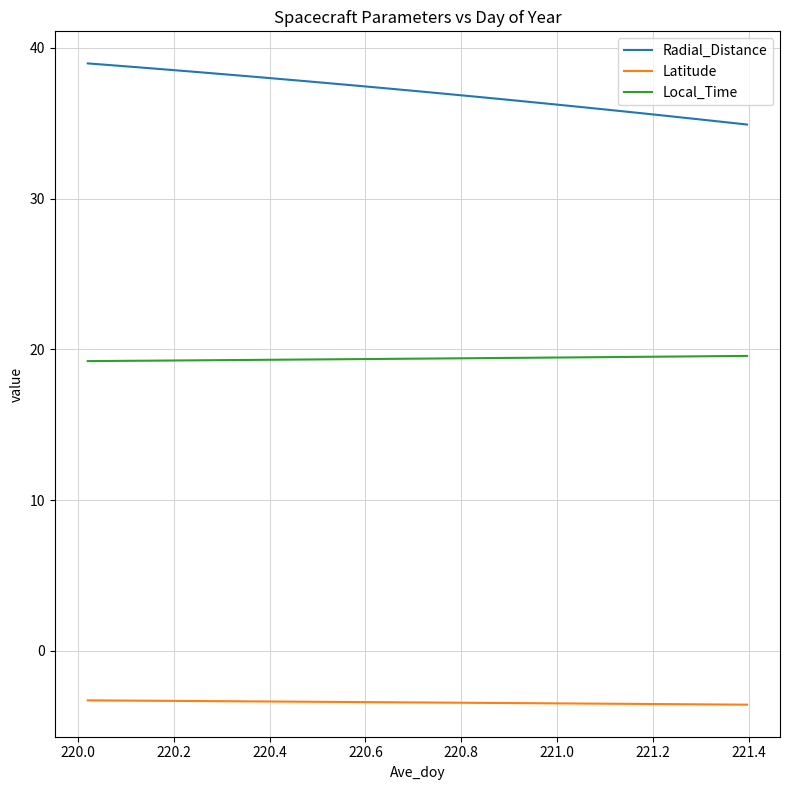

Does the chart have visible grid lines?

Yes